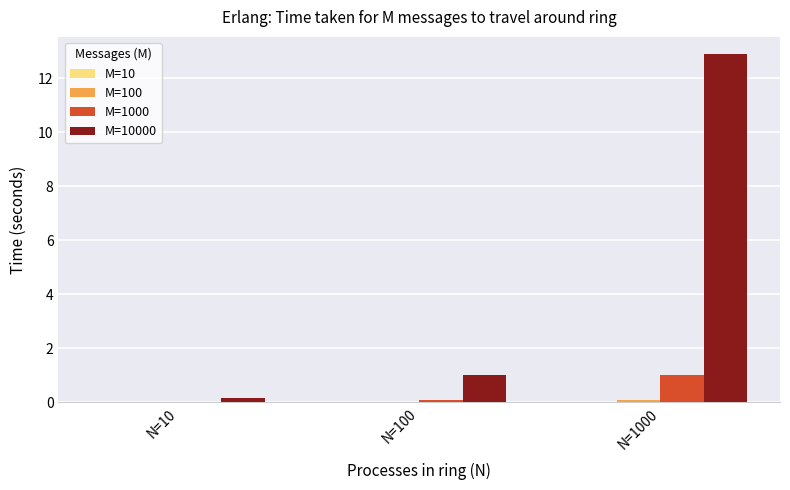

At which category is the sum across all series the highest?

N=1000